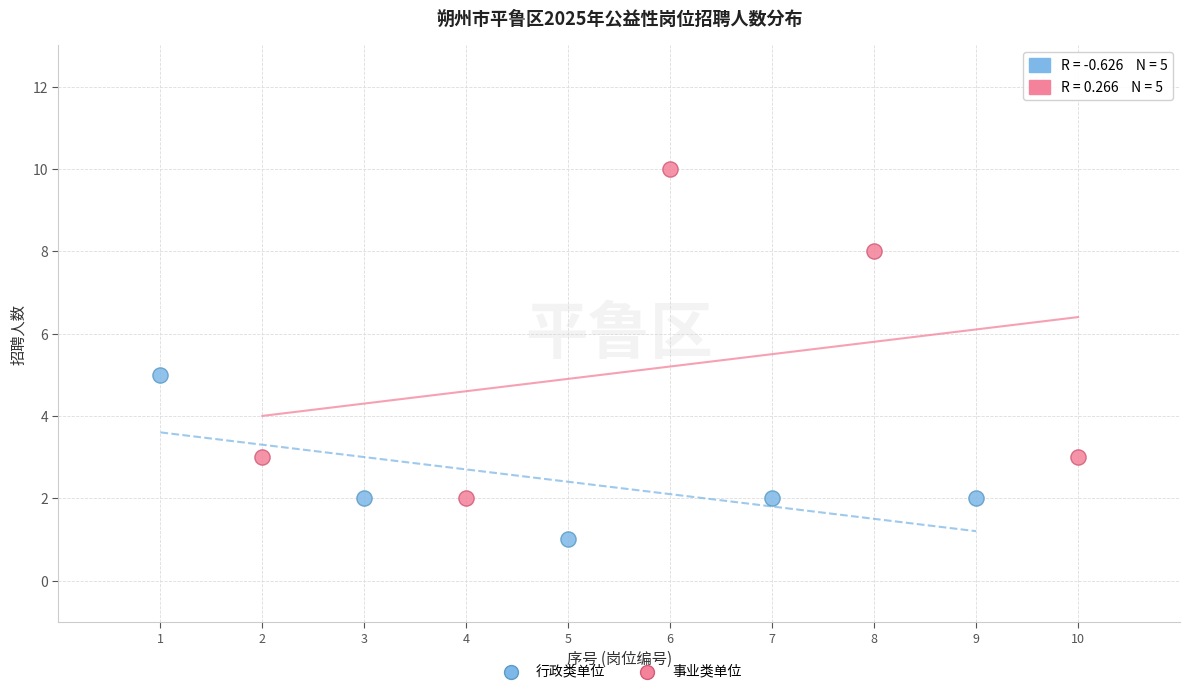

What are all the series names shown in the legend?

行政类单位, 事业类单位